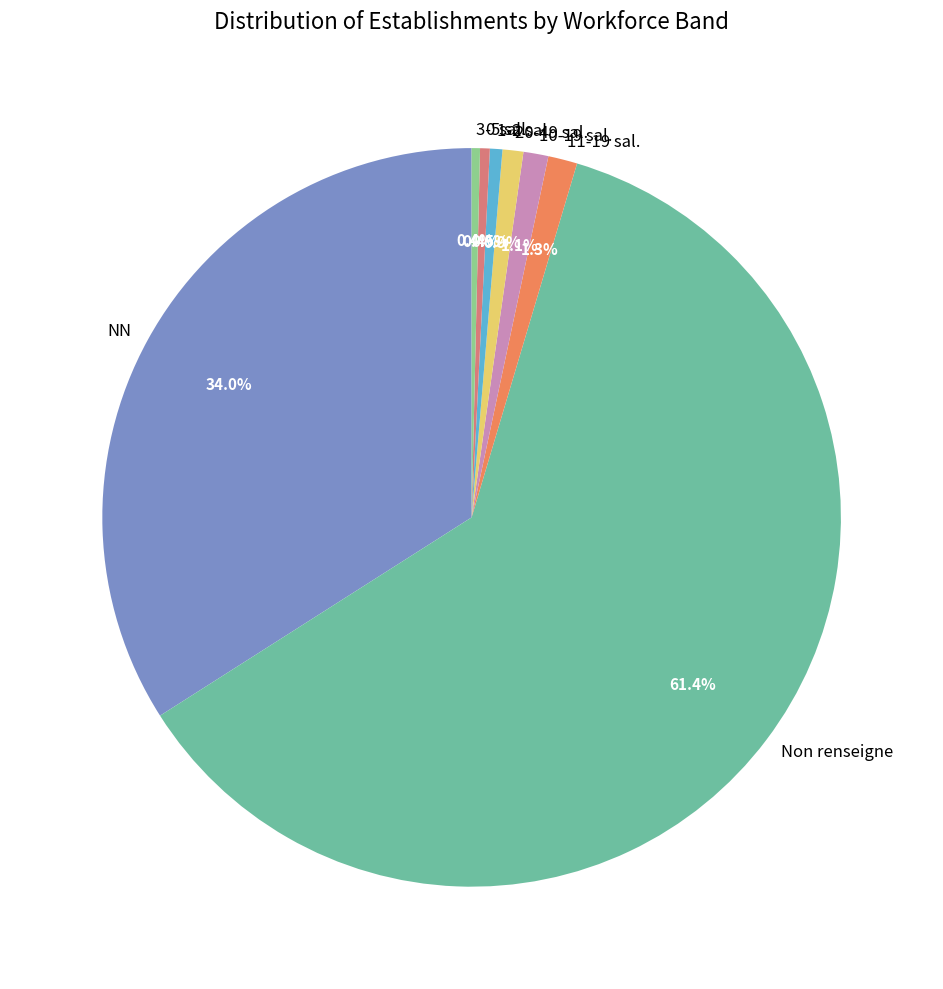

Approximately how many times larger is the value at 0 sal. compared to 10-19 sal.?

0.4